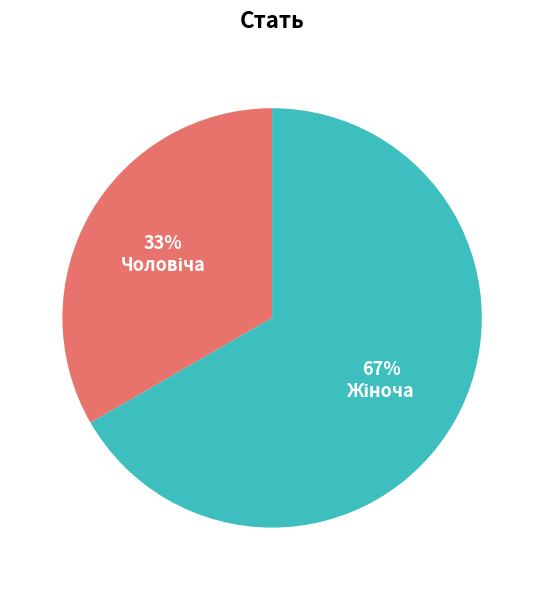

Does any single category account for the majority?

Yes